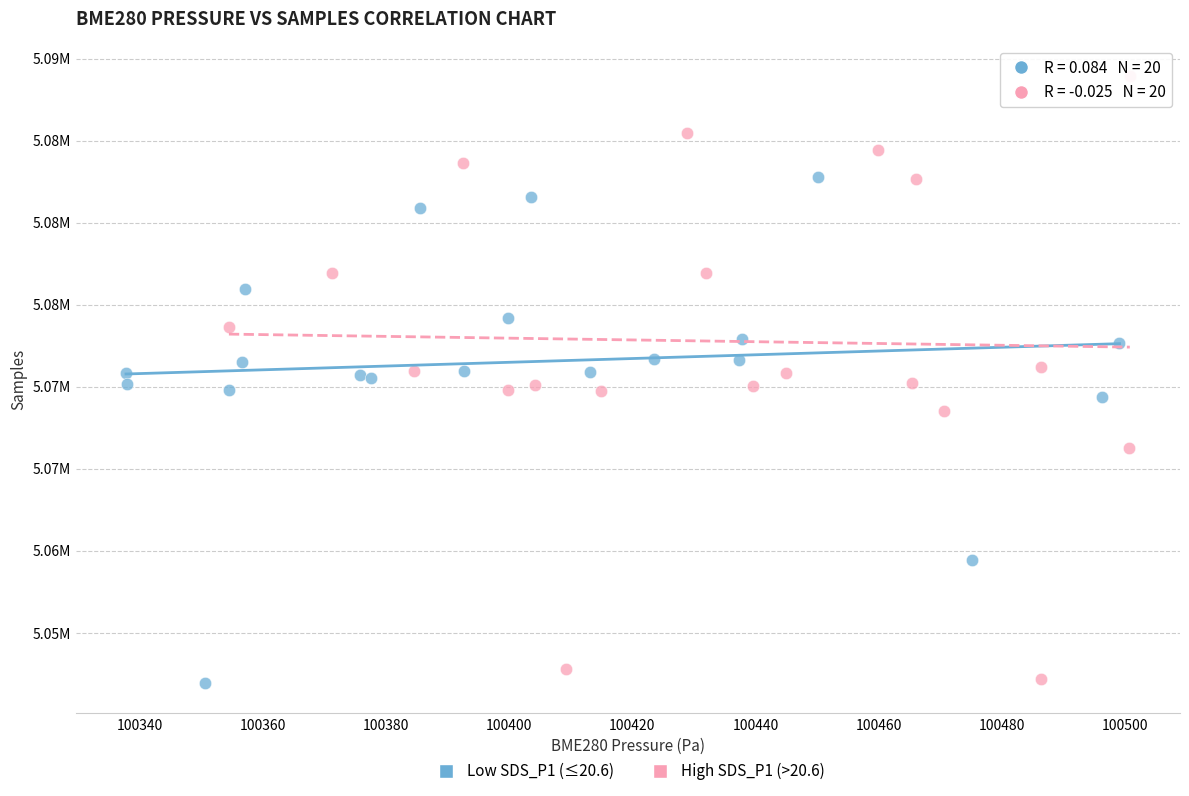

Which series reaches the maximum Y coordinate?

High SDS_P1 (>20.6)